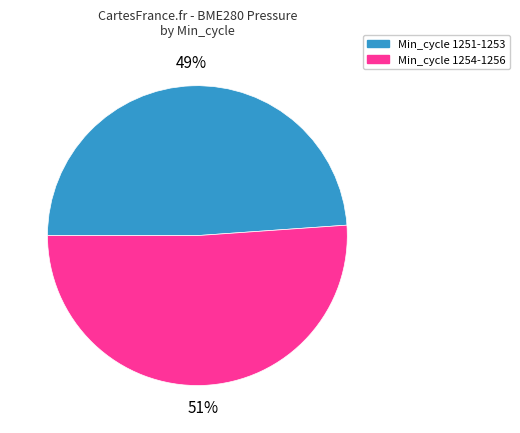

Is it true that Min_cycle 1251-1253 is 64% of the pie?

False